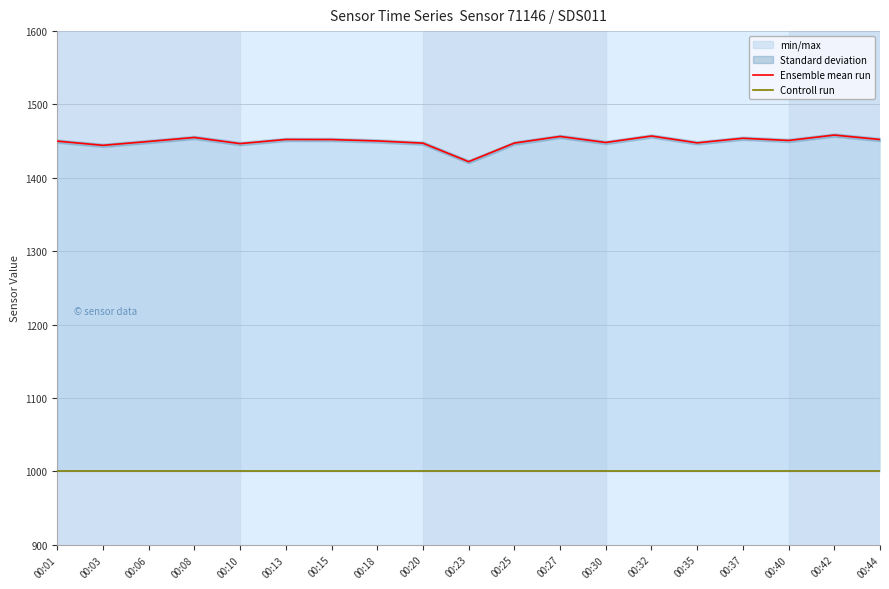

Reading right to left, extract all data points from this chart.

Ensemble mean run: 00:44=1452.2	00:42=1458.3	00:40=1451.0	00:37=1454.0	00:35=1447.7	00:32=1457.0	00:30=1448.2	00:27=1456.4	00:25=1447.4	00:23=1422.0	00:20=1447.3	00:18=1450.3	00:15=1452.2	00:13=1452.3	00:10=1446.7	00:08=1455.0	00:06=1449.6	00:03=1444.3	00:01=1450.0
Controll run: 00:44=999.9	00:42=999.9	00:40=999.9	00:37=999.9	00:35=999.9	00:32=999.9	00:30=999.9	00:27=999.9	00:25=999.9	00:23=999.9	00:20=999.9	00:18=999.9	00:15=999.9	00:13=999.9	00:10=999.9	00:08=999.9	00:06=999.9	00:03=999.9	00:01=999.9